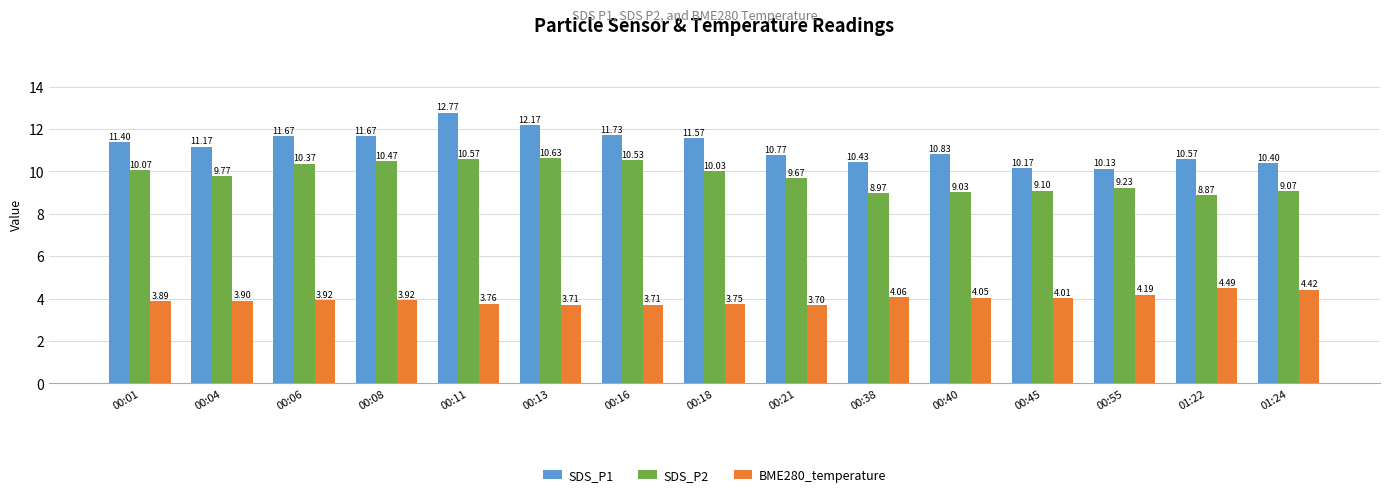

Where does the SDS_P2 series first go above 9?

00:01